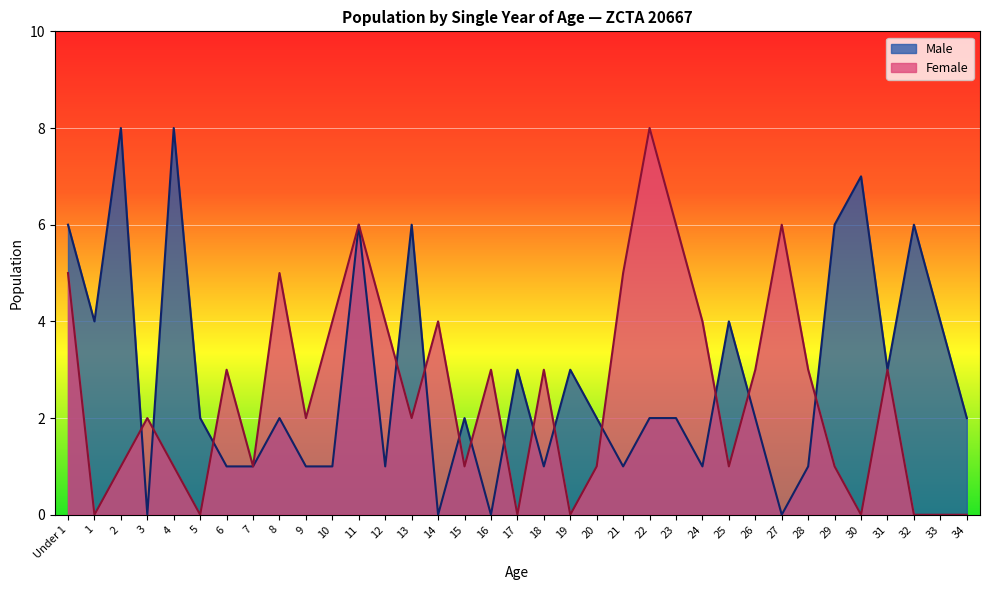

What are all the series names shown in the legend?

Male, Female